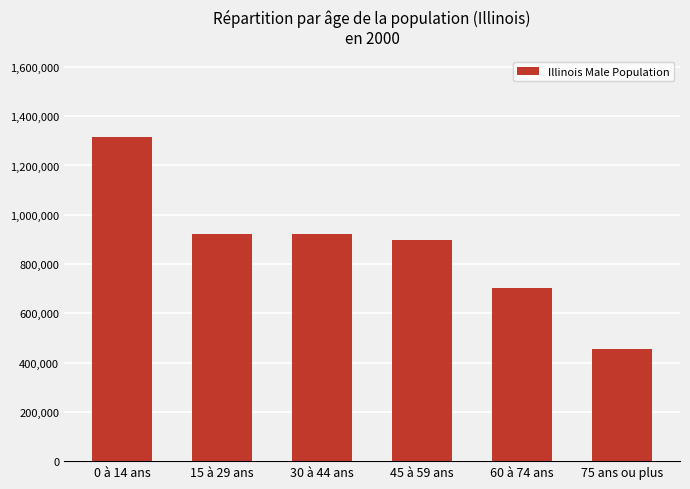

Reading right to left, extract all data points from this chart.

453489	704729	897736	921249	921249	1313609